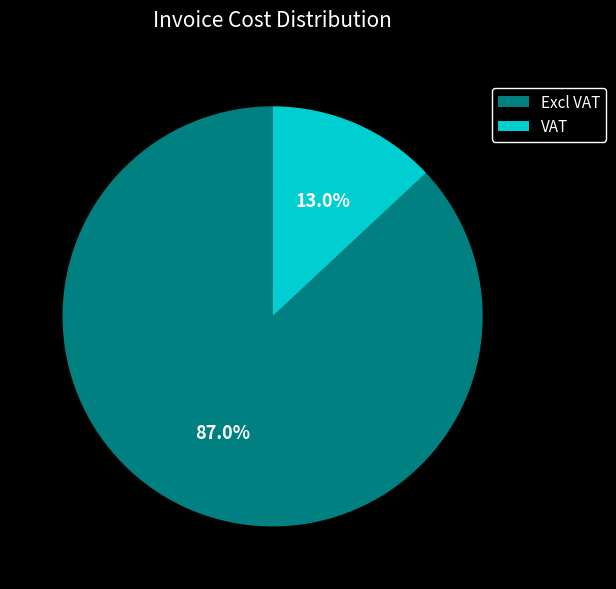

Which slice is the largest?

Excl VAT